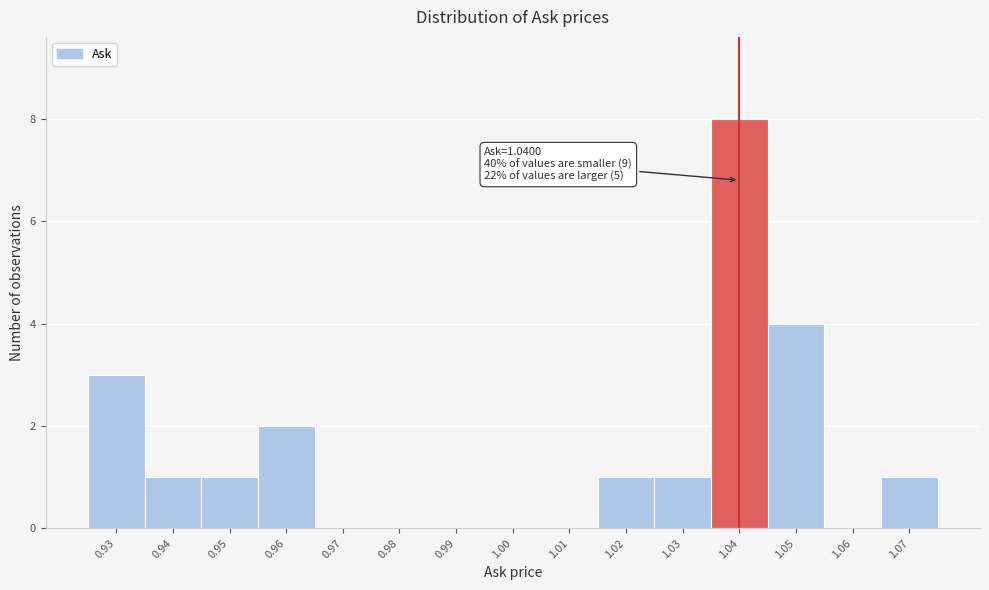

Which range on the x-axis has the tallest bar?

1.035 to 1.045